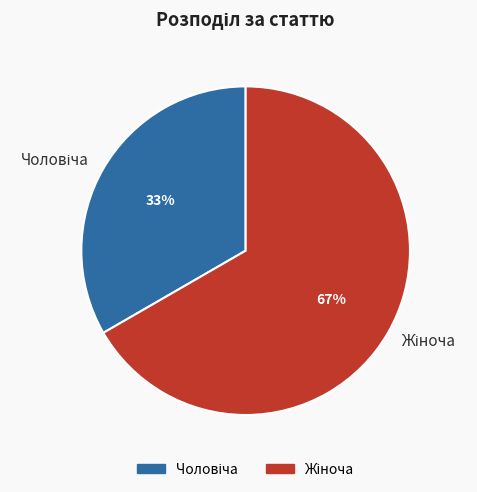

To the nearest percent, what is the average slice percentage?

50%